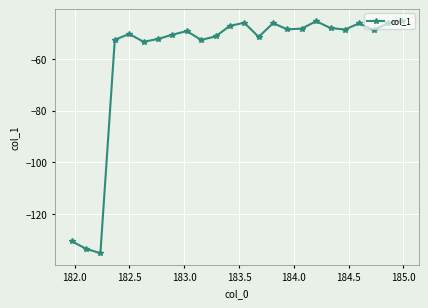

What is the maximum value shown in the chart?

-45.2